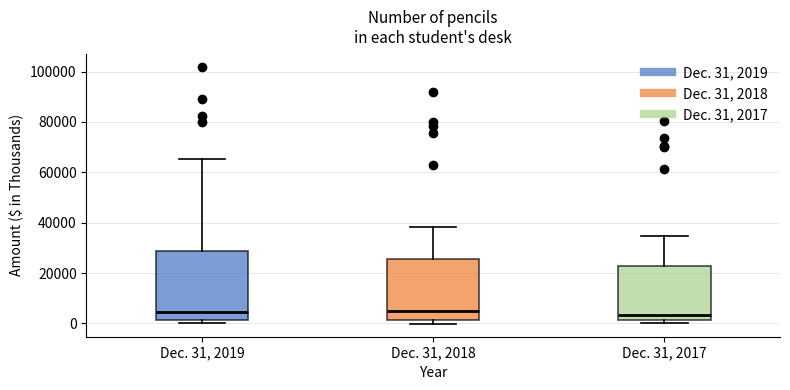

Reading left to right, read every box against the y-axis: the position of its median line, the range the box covers, and the ends of its whiskers. The values are not printed on the chart, so give them approximately, as read against the axis.

Dec. 31, 2019: median 4000, box 2000 to 28000, whiskers 0 to 66000
Dec. 31, 2018: median 4000, box 2000 to 26000, whiskers 0 to 38000
Dec. 31, 2017: median 4000, box 2000 to 22000, whiskers 0 to 34000